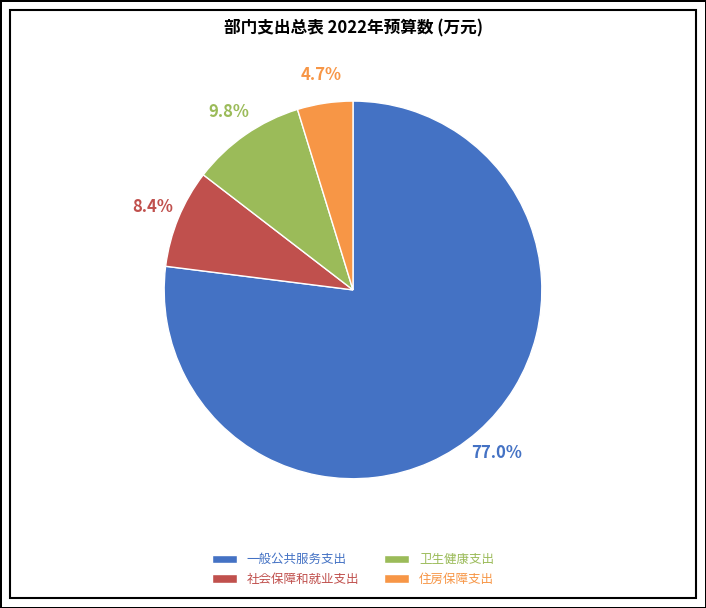

Which category has the smallest portion of the pie?

住房保障支出